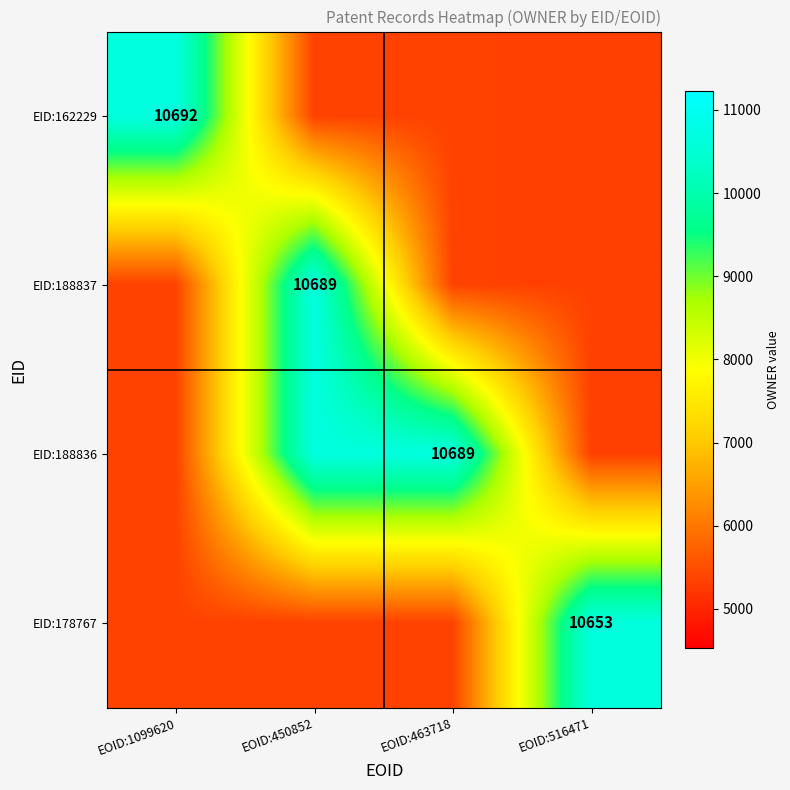

How many data points does each series have?

4